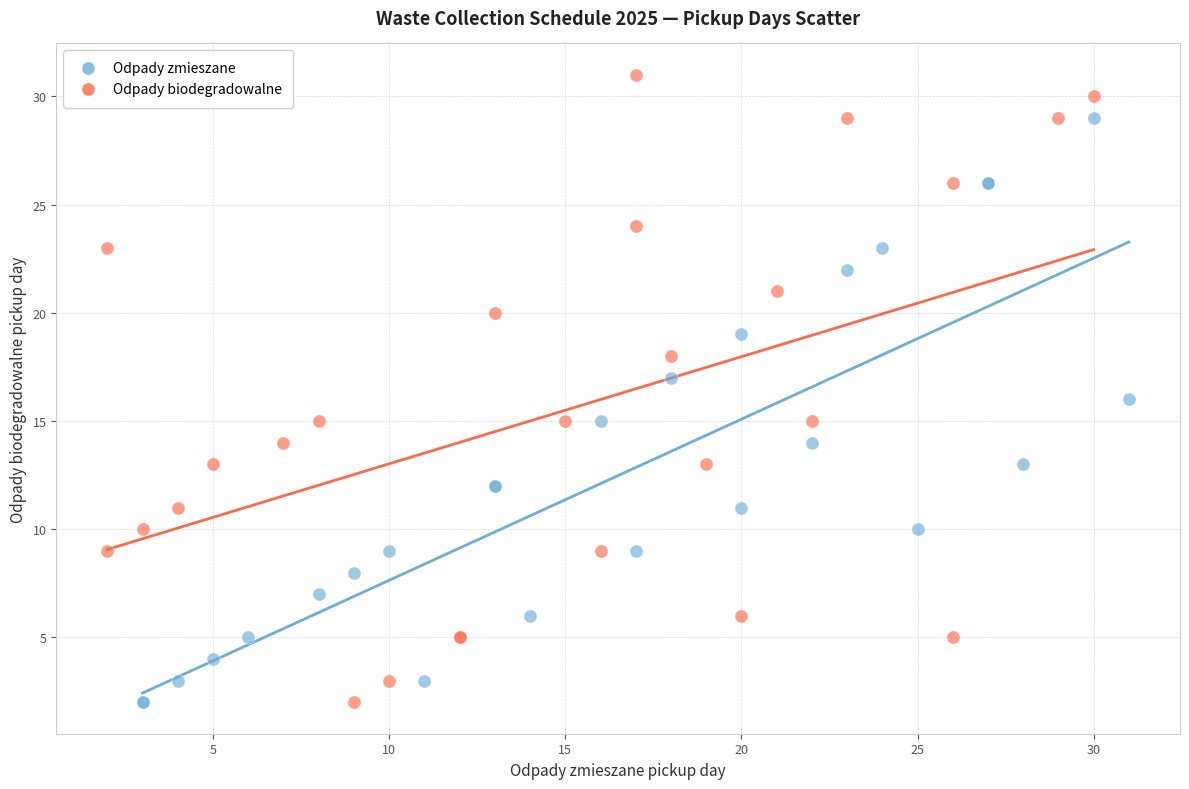

Which series reaches the maximum Y coordinate?

Odpady biodegradowalne